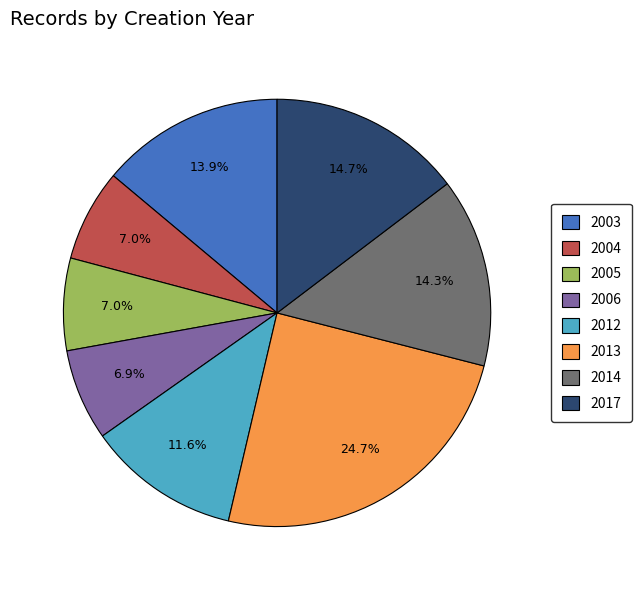

How many segments does this pie chart have?

8